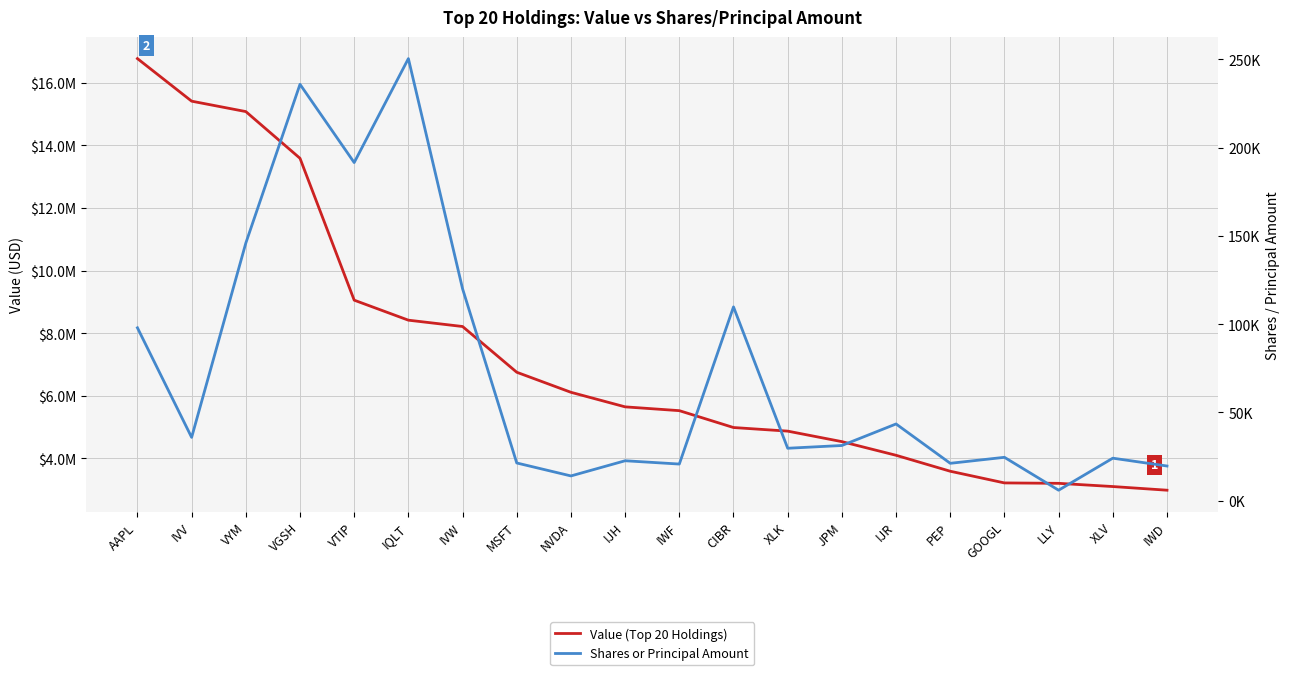

How many lines are shown in the chart?

2